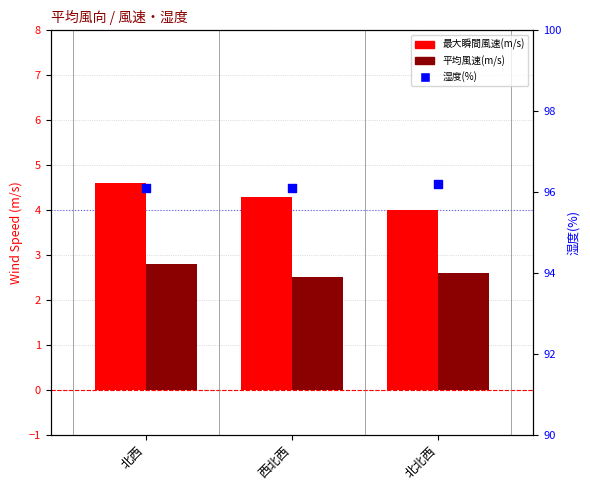

At which category is the sum across all series the highest?

北西